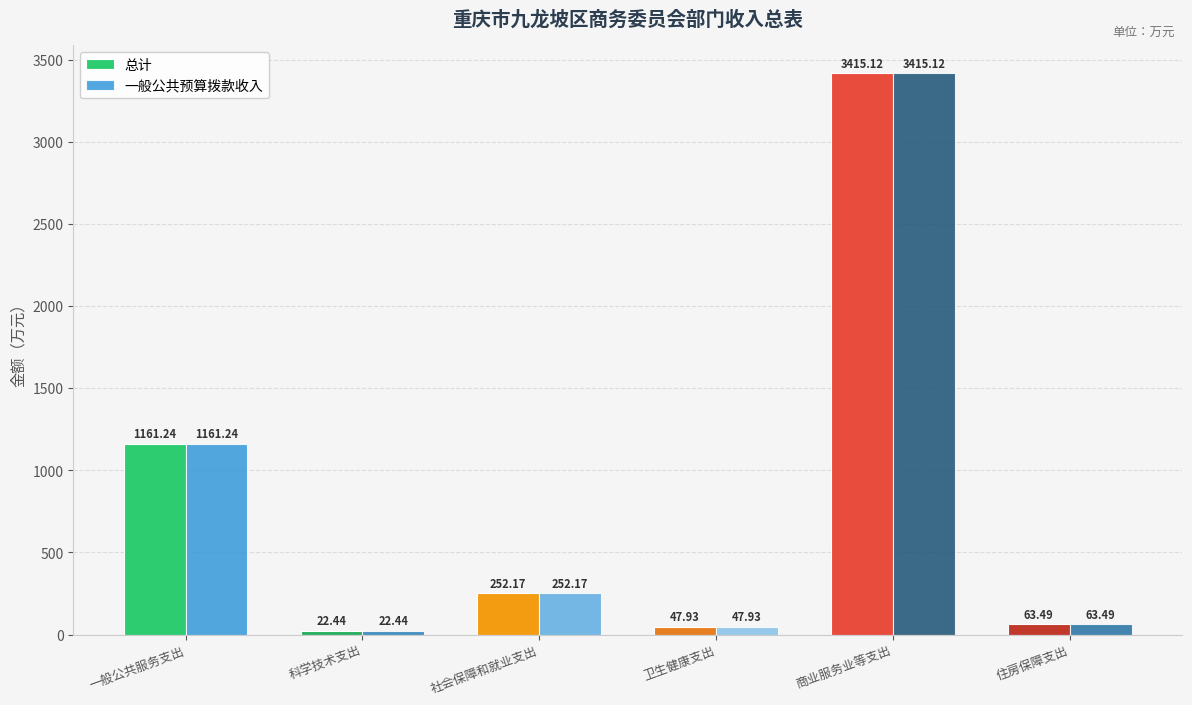

What is the average value of the 总计 series?

827.1